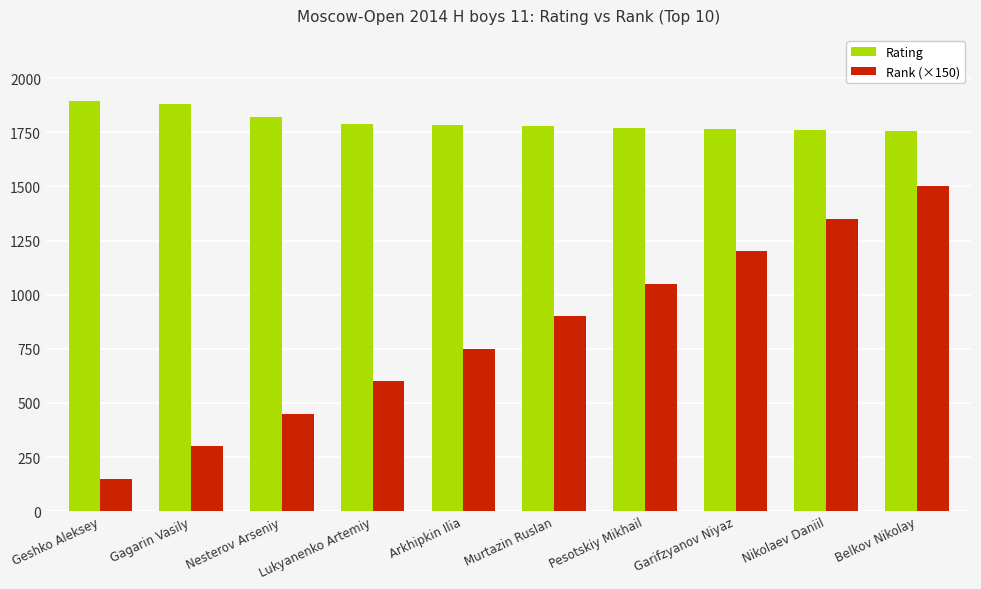

The value of Rank (×150) at Pesotskiy Mikhail is 1884. True or false?

False